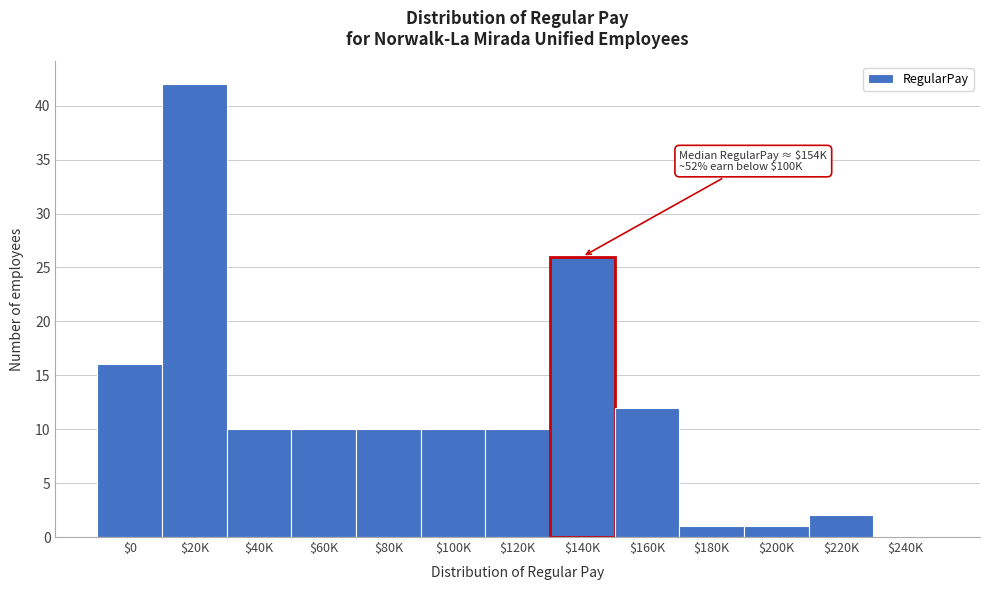

What is the sum of all values?

150